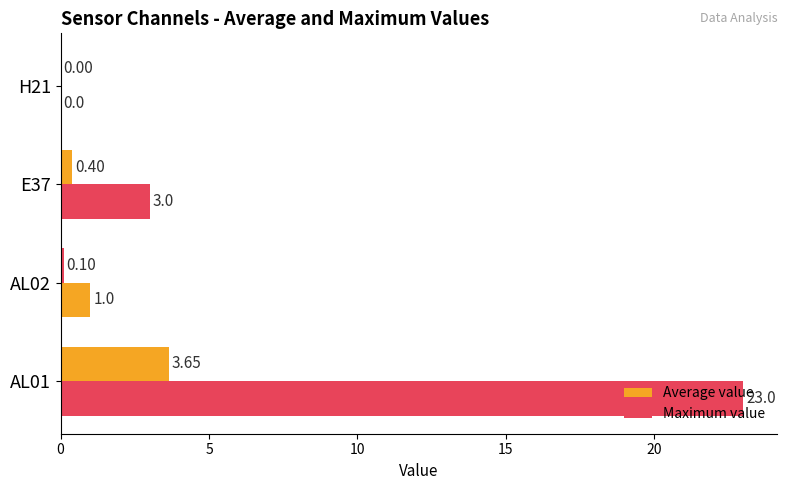

How many positive values does the Average value series have?

3